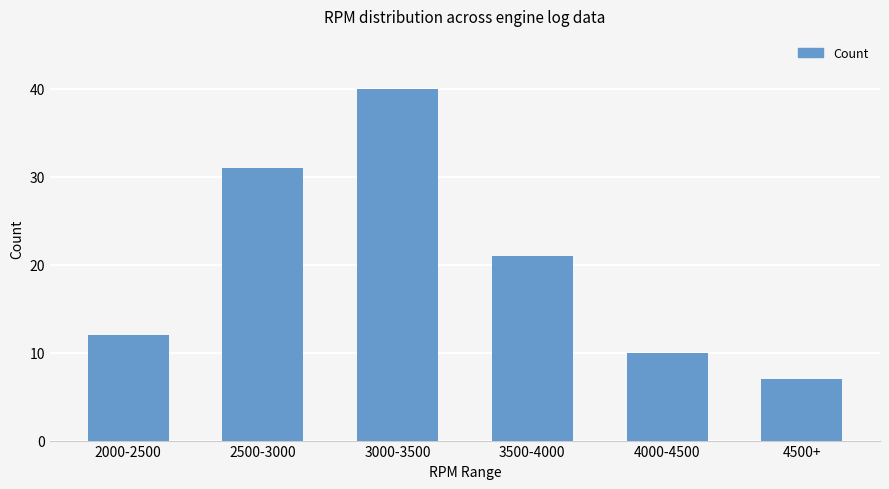

What is the maximum value shown in the chart?

40